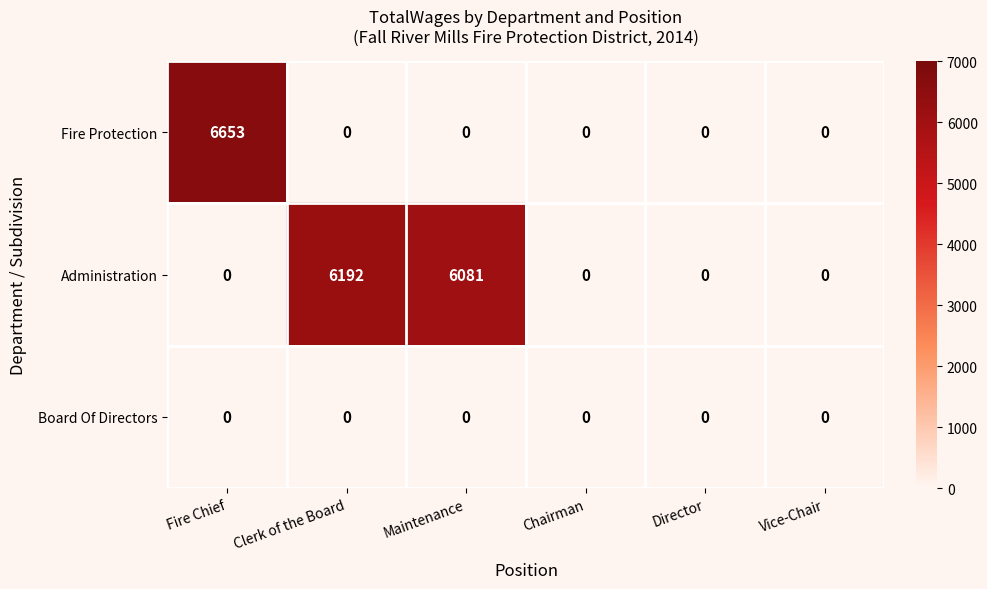

Count the number of categories in the chart.

6